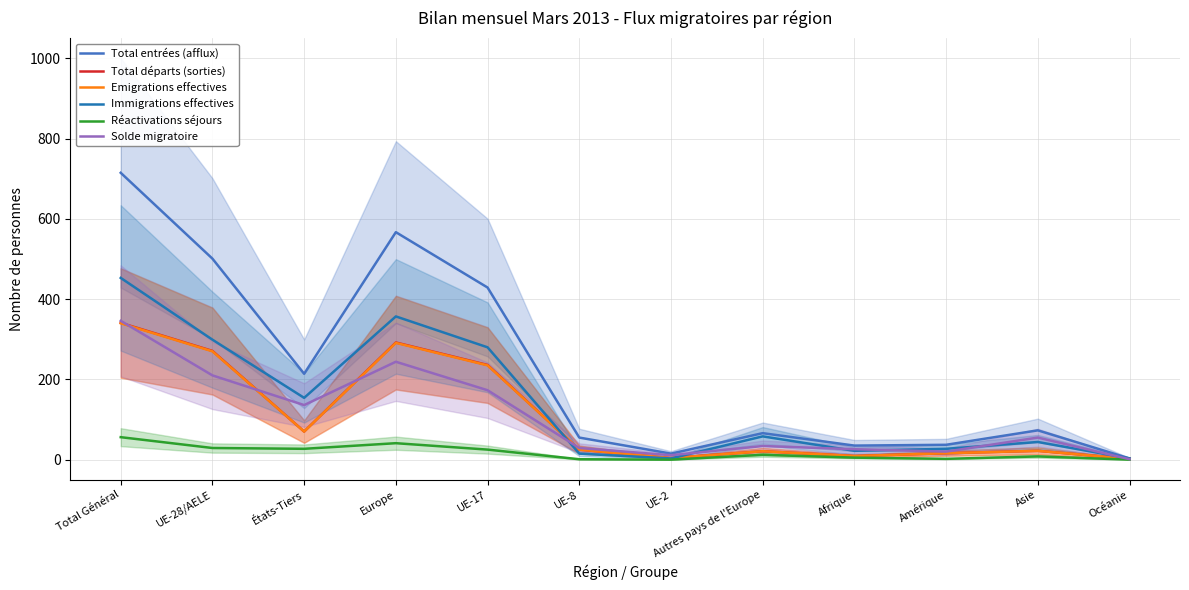

Is the value of Total entrées (afflux) at UE-28/AELE greater than the value of Solde migratoire at Amérique?

Yes